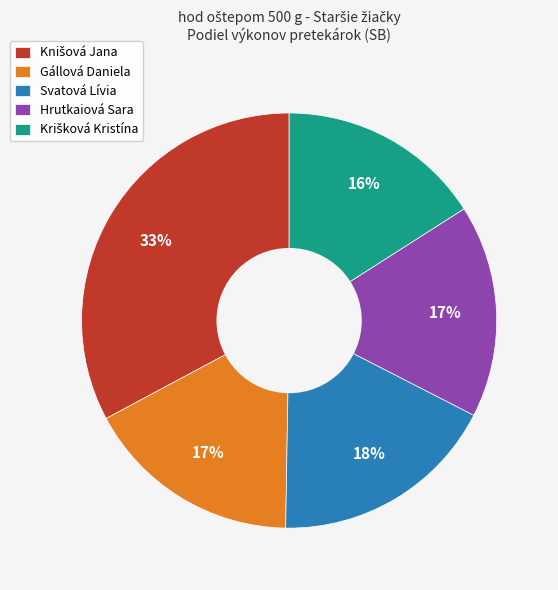

What is the ratio of the value at Gállová Daniela to the value at Hrutkaiová Sara?

1.0